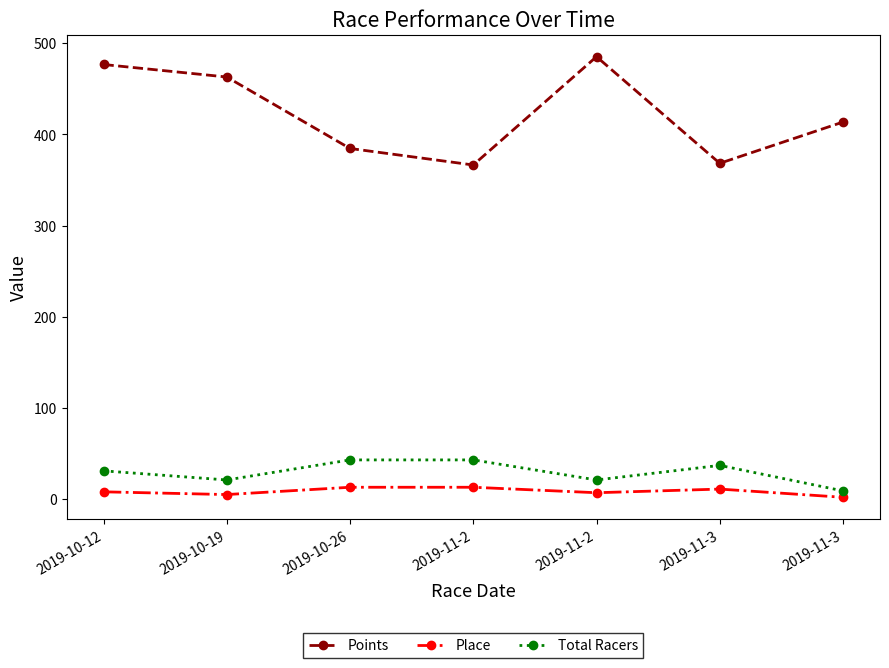

In Points, how many points are higher than both neighbors (excluding endpoints)?

1